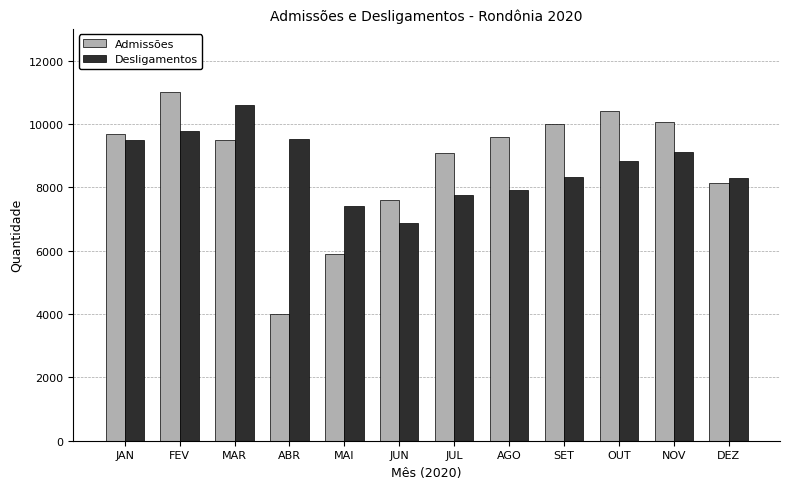

Count the number of categories in the chart.

12